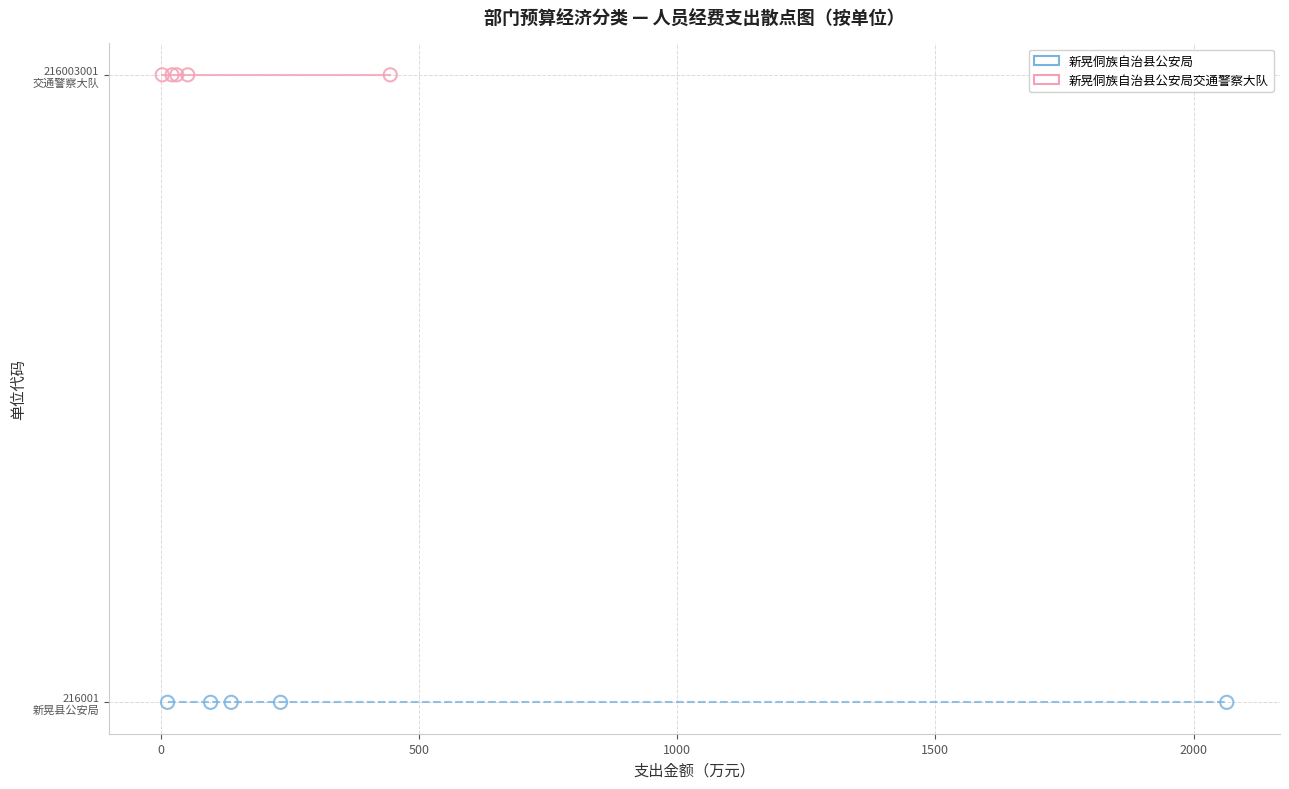

Which series contains the lowest Y value?

新晃侗族自治县公安局